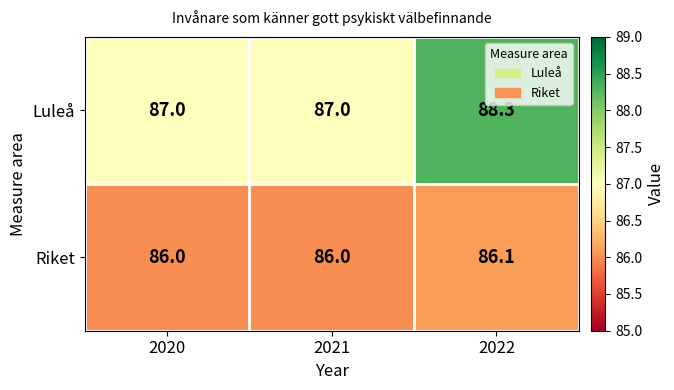

Rank the series by their maximum value, from lowest to highest.

Riket, Luleå